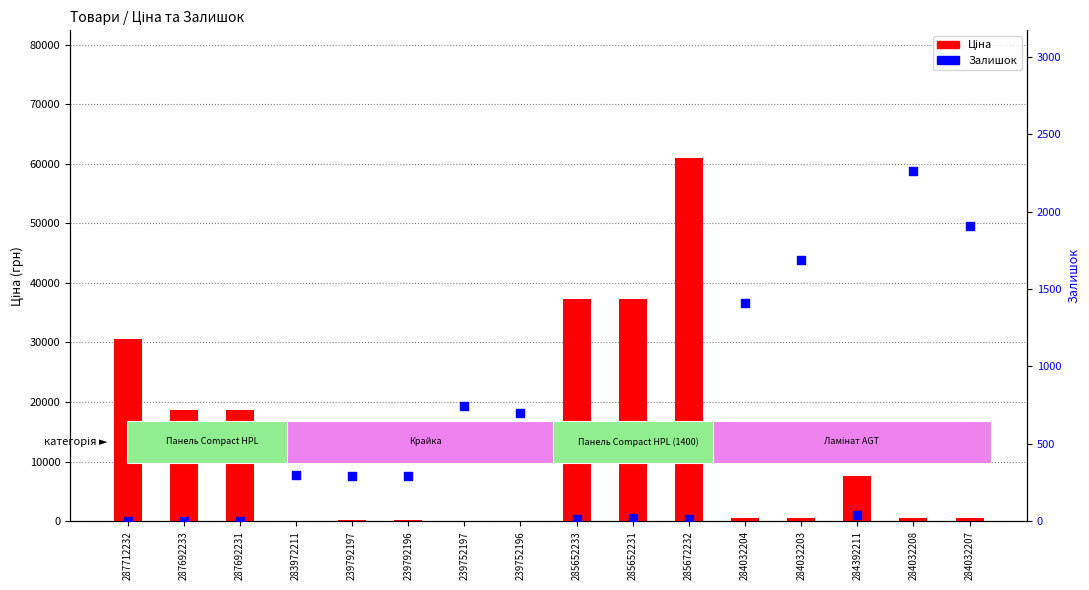

Which series reaches the minimum Y coordinate?

Залишок